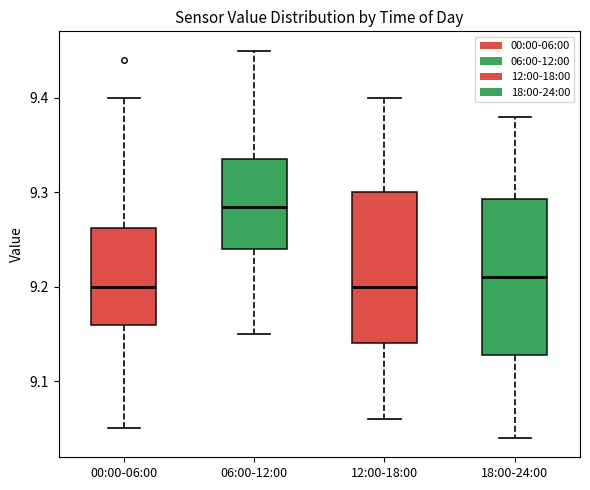

Where is the upper edge of the box for 18:00-24:00 on the y-axis? The values are not printed on the chart, so give them approximately, as read against the axis.

9.29